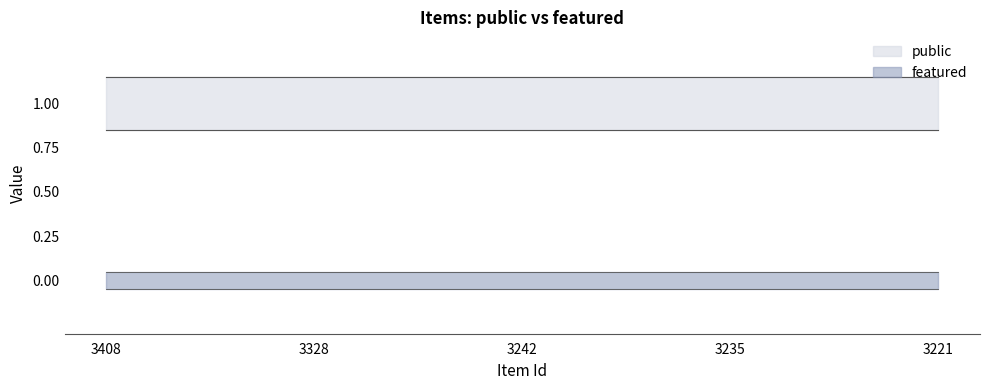

True or false: featured and public cross at least once.

False